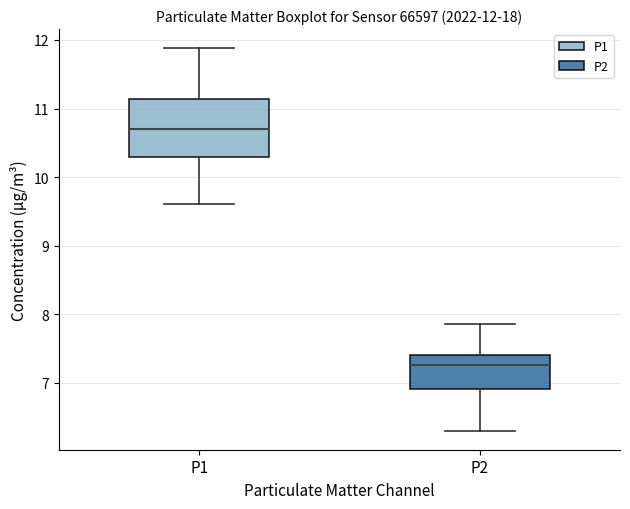

Which box's median line is the highest?

P1